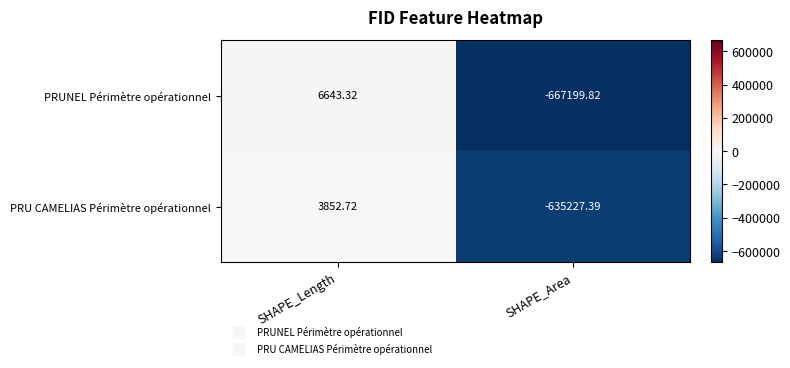

At which category does the chart reach its minimum across all series?

SHAPE_Area